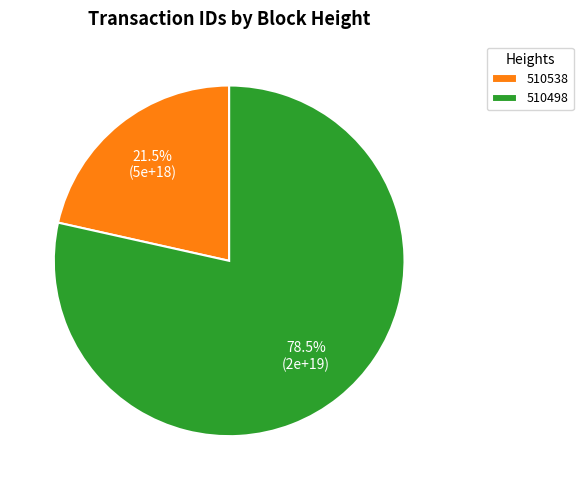

How many slices are in this pie chart?

2